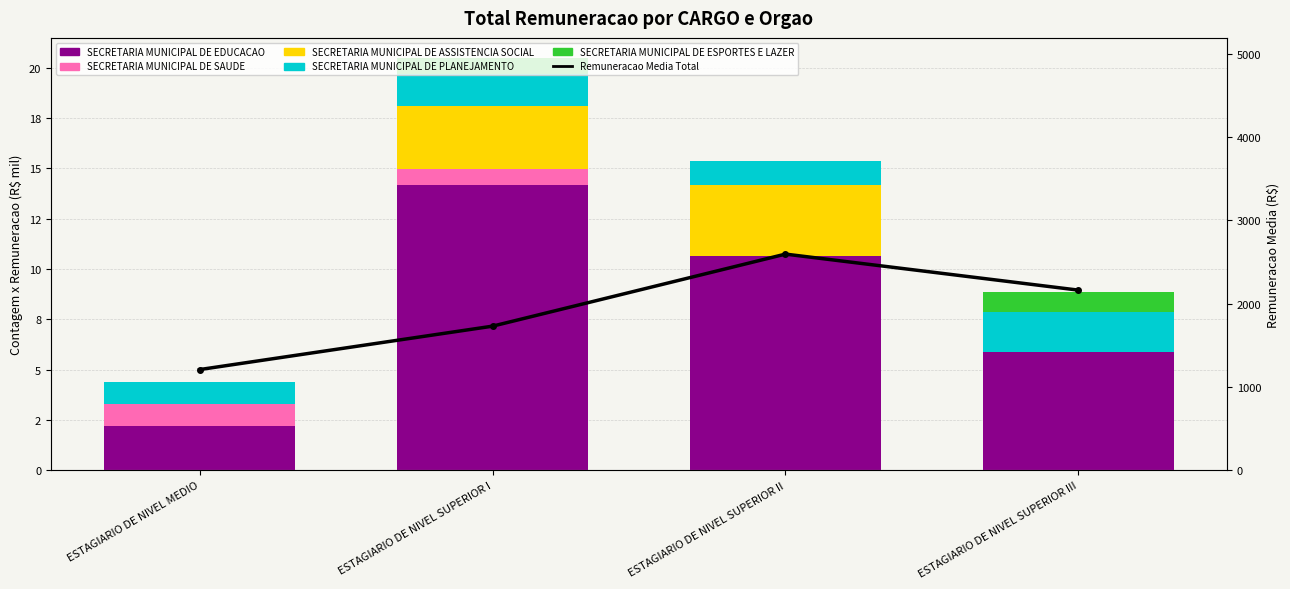

What is the sum of all SECRETARIA MUNICIPAL DE EDUCACAO values?

32.9